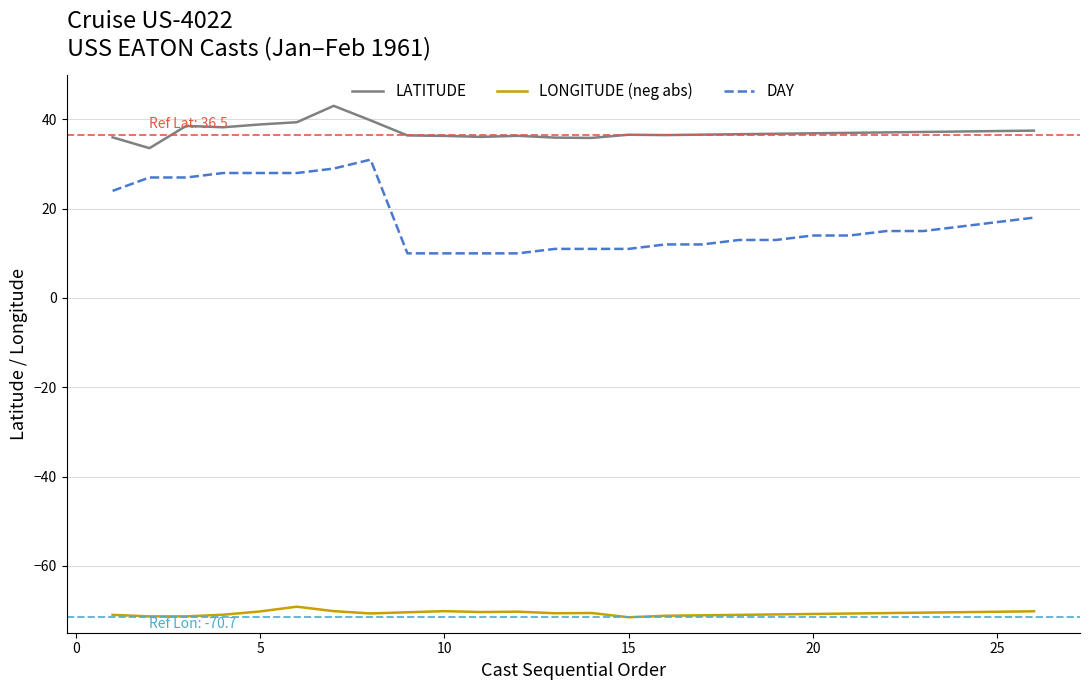

What is the sum of all DAY values?

454.0